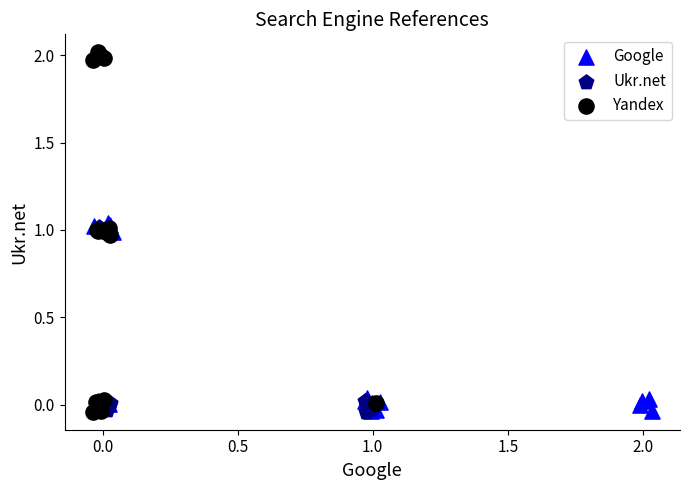

Which series contains the highest Y value?

Yandex